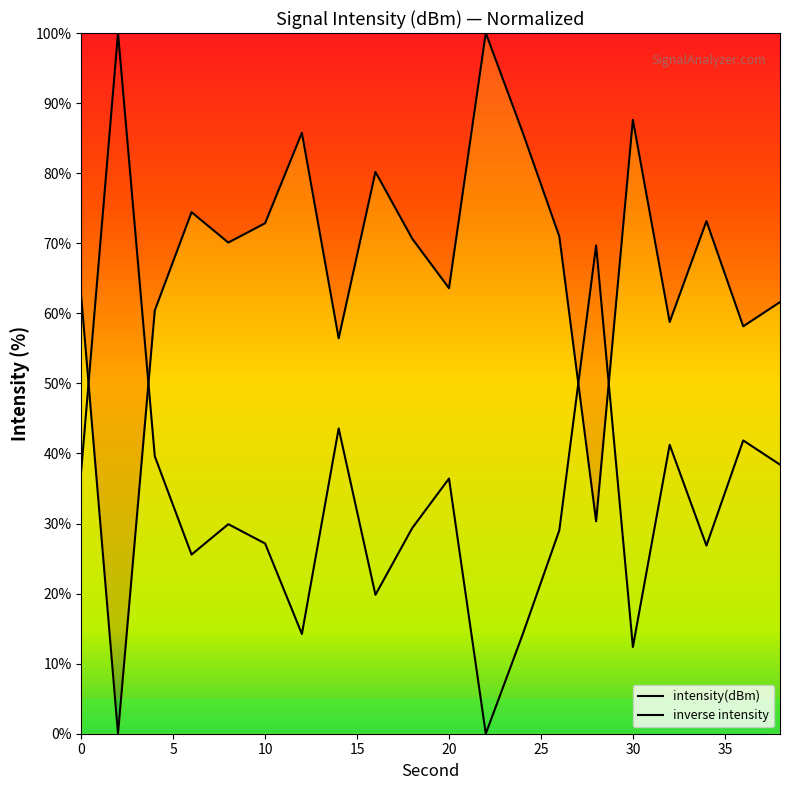

How many values are below 70?

9